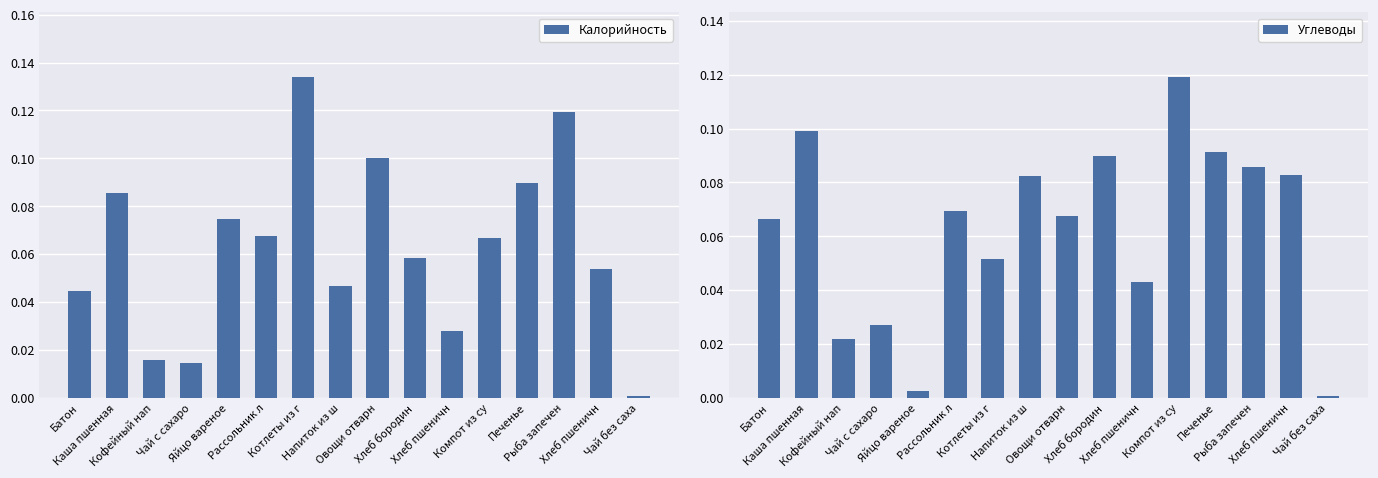

What is the label of the 12th bar from the right?

Яйцо вареное